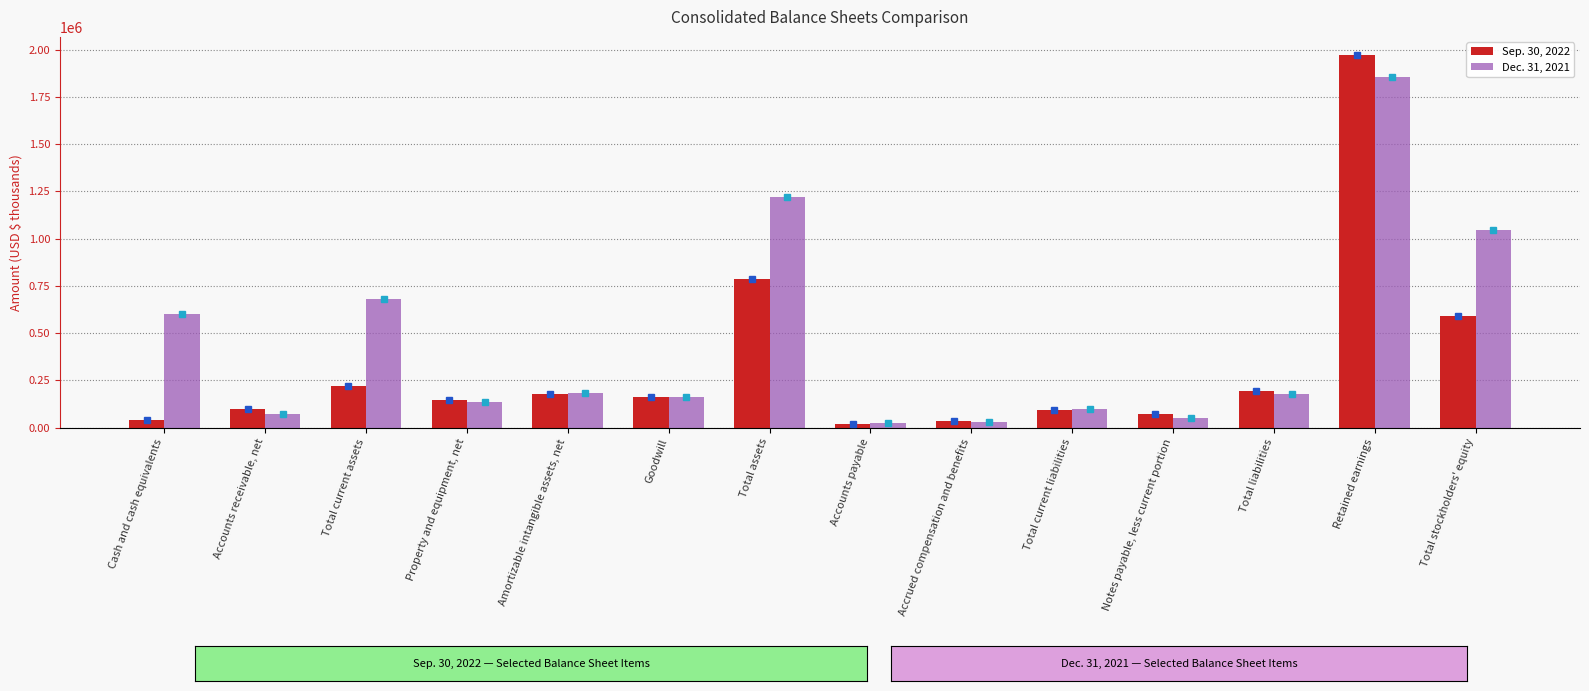

Rank the categories by Dec. 31, 2021 value from lowest to highest.

Accounts payable, Accrued compensation and benefits, Notes payable, less current portion, Accounts receivable, net, Total current liabilities, Property and equipment, net, Goodwill, Total liabilities, Amortizable intangible assets, net, Cash and cash equivalents, Total current assets, Total stockholders' equity, Total assets, Retained earnings